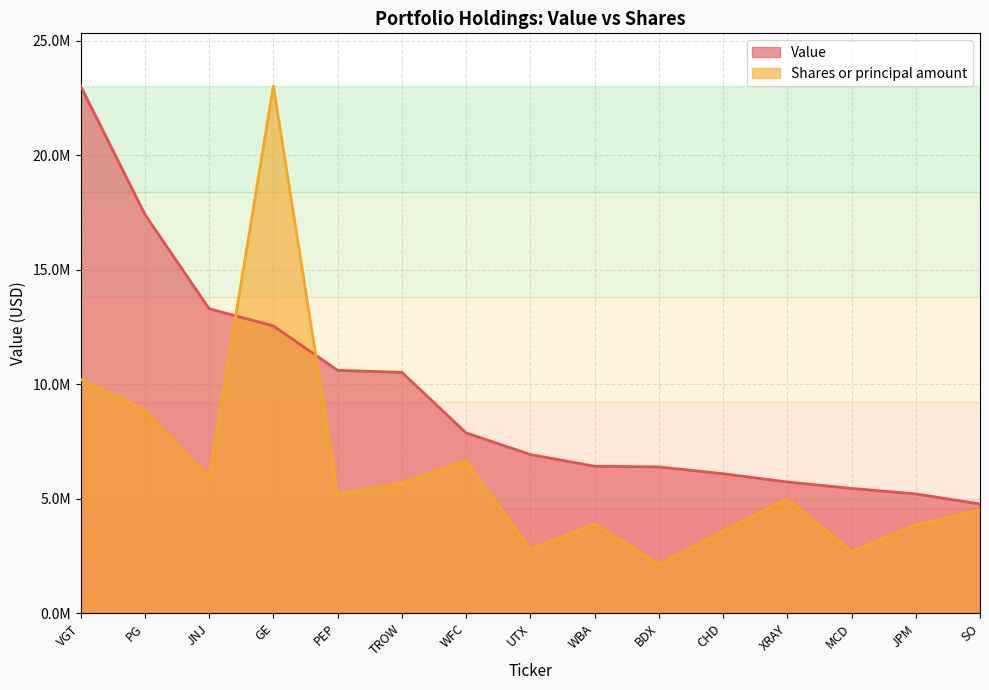

Reading right to left, extract all data points from this chart.

Value: 4772000.0	5212000.0	5451000.0	5734000.0	6094000.0	6389000.0	6420000.0	6931000.0	7875000.0	10517000.0	10605000.0	12542000.0	13294000.0	17412000.0	23012000.0
Shares or principal amount: 4505086.5	3861383.5	2697450.8	4991097.8	3585179.5	2128583.0	3906219.6	2794820.0	6660886.5	5679173.3	5200116.9	23012000.0	5894405.5	8863191.8	10212172.3